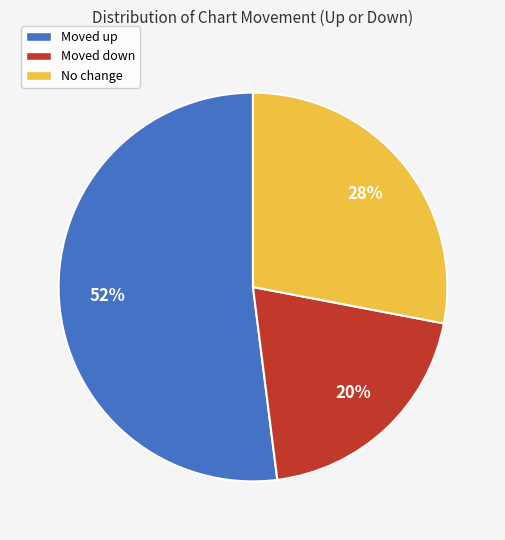

How many slices are in this pie chart?

3